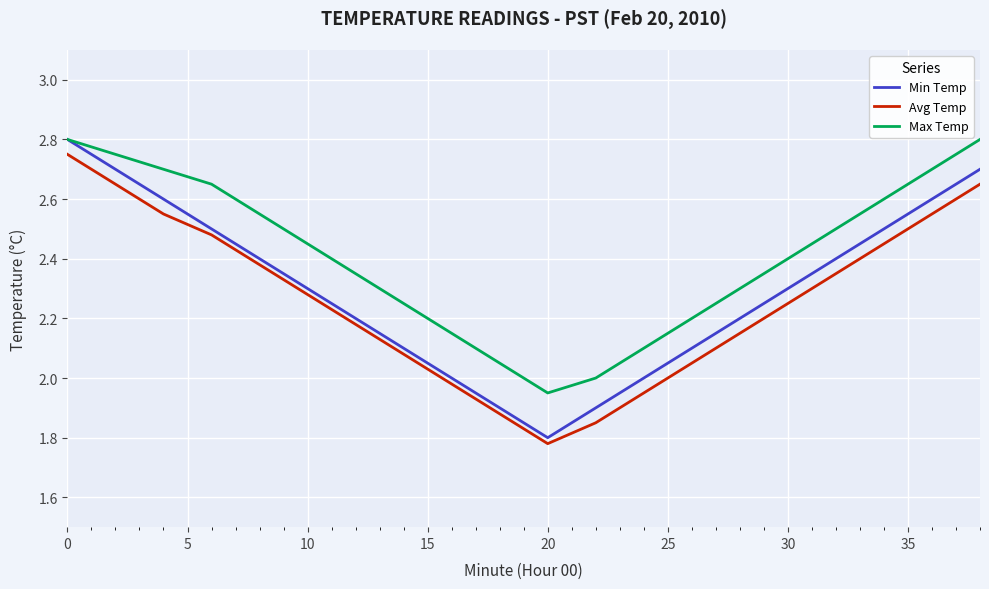

True or false: Max Temp and Avg Temp intersect in this chart.

False